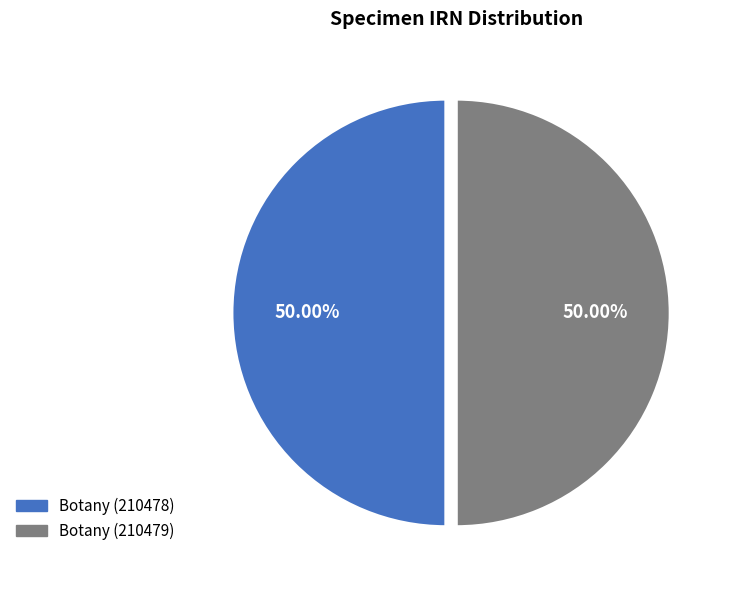

What percentage do Botany (210479) and Botany (210478) together represent?

100.0%